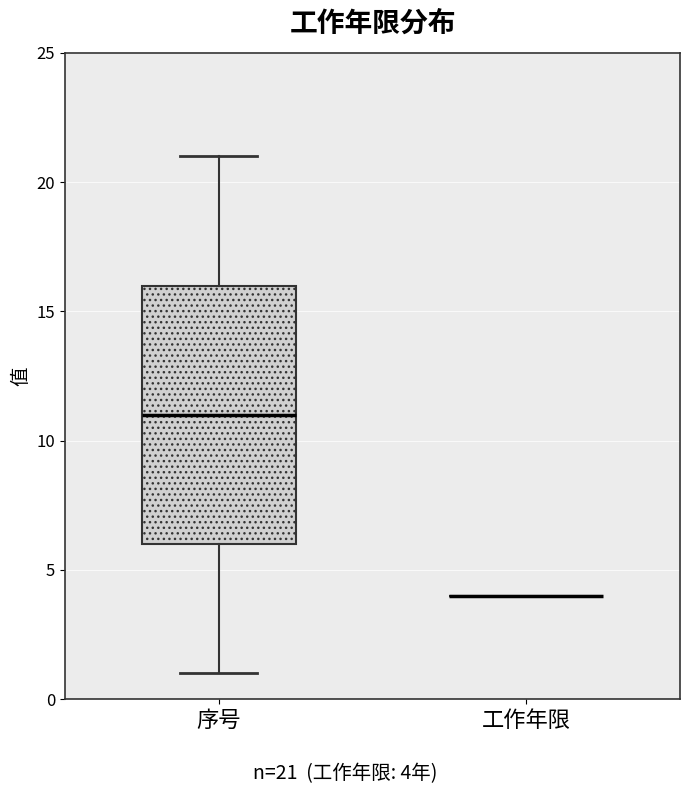

Where does the upper whisker of the box for 序号 end on the y-axis? The values are not printed on the chart, so give them approximately, as read against the axis.

21